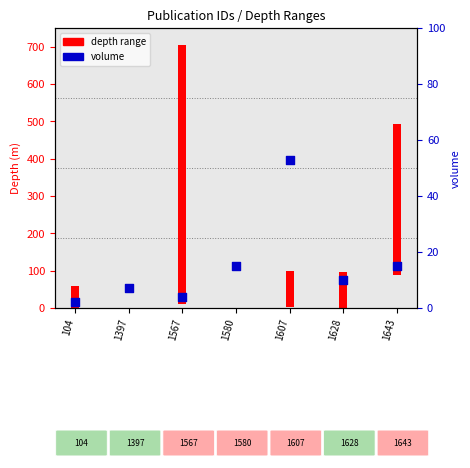

Between 104 and 1628, which is larger?

1628